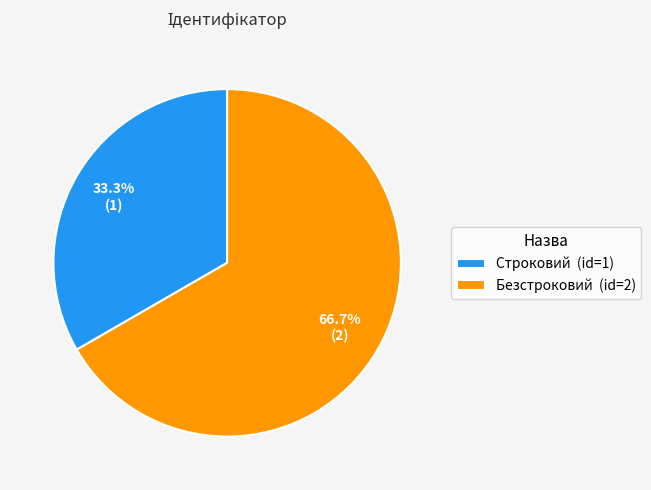

Is there any slice that represents more than half of the pie?

Yes